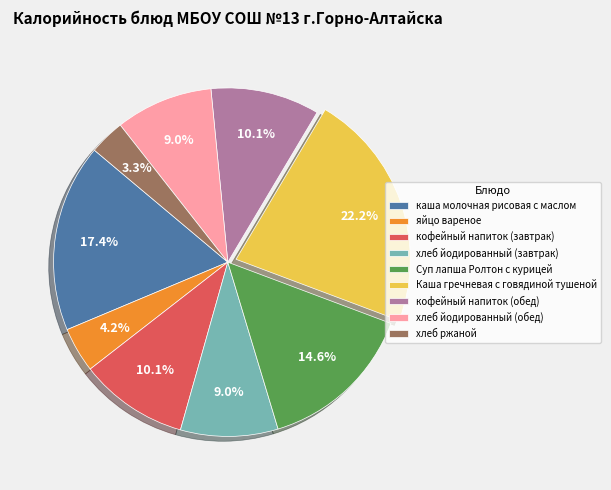

What portion of the pie excludes яйцо вареное?

95.8%